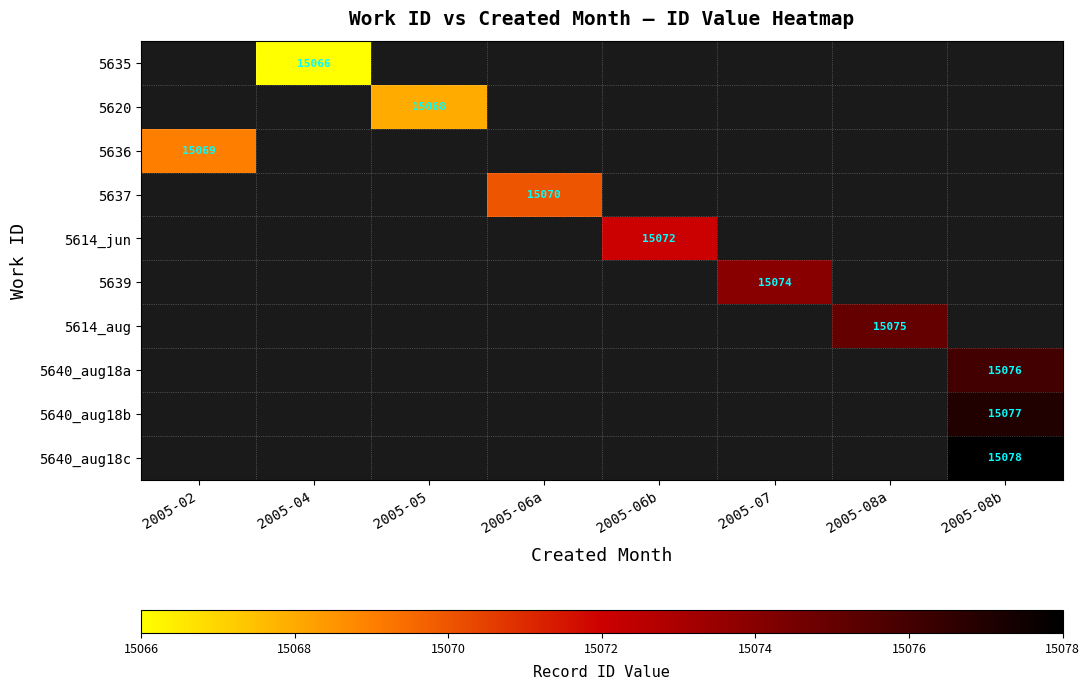

Is it true that 5636 equals 15069 at 2005-02?

True